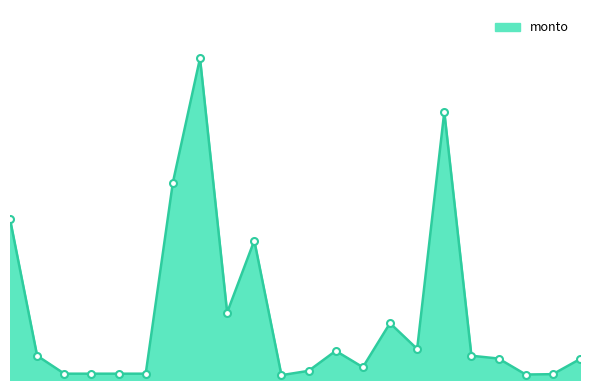

List the labels in order of value, largest first.

8, 17, 7, 1, 10, 9, 15, 16, 13, 2, 18, 19, 22, 14, 12, 3, 4, 5, 6, 21, 20, 11